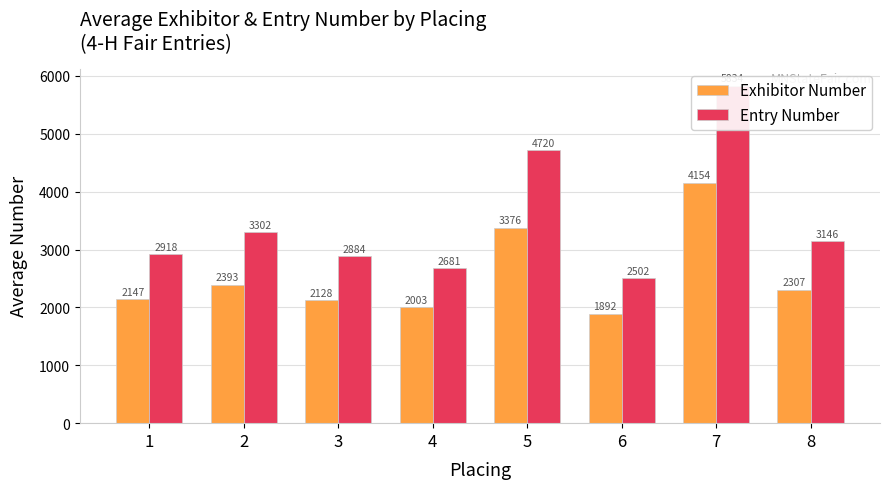

Reading left to right, transcribe all the data shown in this chart.

Exhibitor Number: 2147.4	2393.3	2128.0	2002.7	3375.7	1891.5	4154.0	2307.0
Entry Number: 2917.5	3301.9	2883.8	2681.0	4720.3	2502.5	5834.0	3146.0